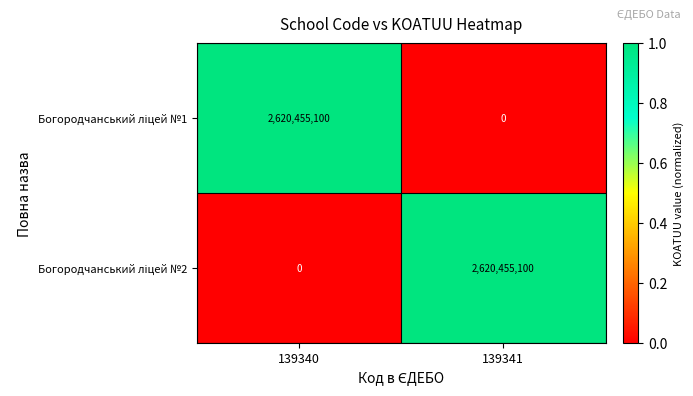

What is the greatest value displayed?

2620455100